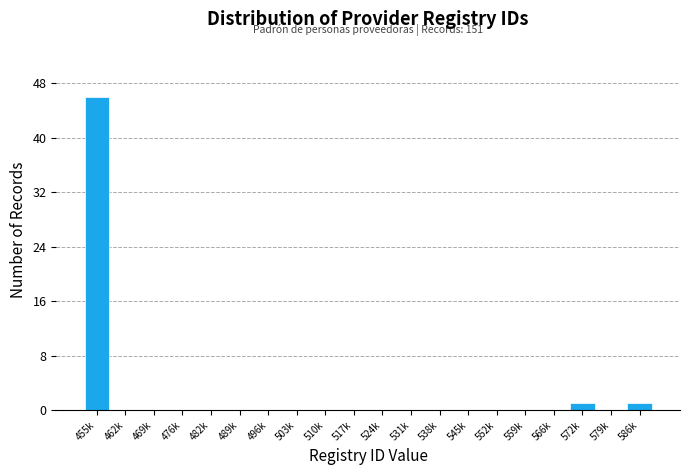

Reading right to left, list all the values displayed in this chart.

586k=1	579k=0	572k=1	566k=0	559k=0	552k=0	545k=0	538k=0	531k=0	524k=0	517k=0	510k=0	503k=0	496k=0	489k=0	482k=0	476k=0	469k=0	462k=0	455k=46